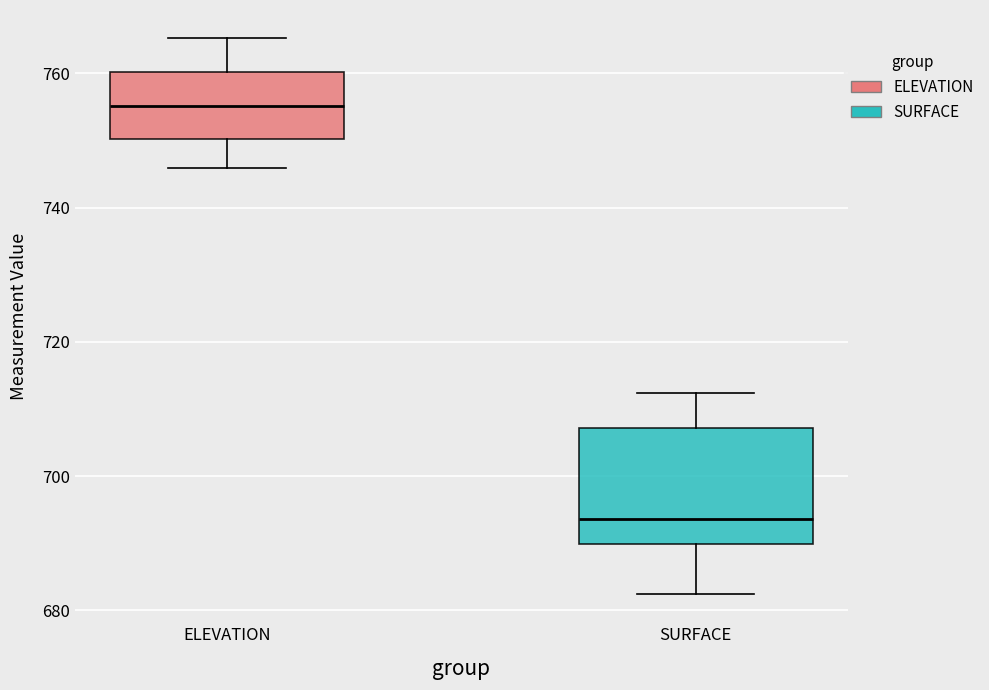

Reading left to right, transcribe this box plot: for each box, give where its median line is, the range the box spans, and where its two whiskers end, as read against the y-axis. The values are not printed on the chart, so give them approximately, as read against the axis.

ELEVATION: median 756, box 750 to 760, whiskers 746 to 766
SURFACE: median 694, box 690 to 708, whiskers 682 to 712